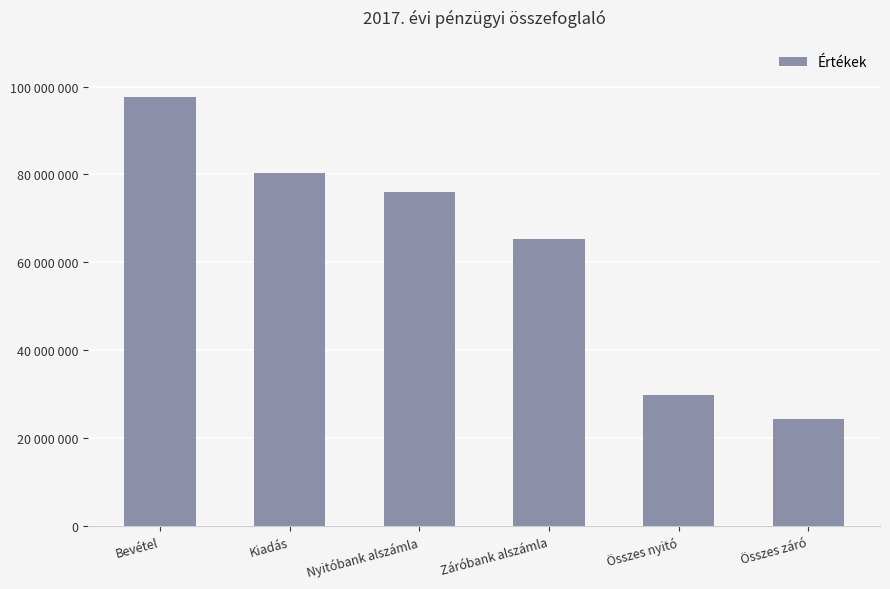

Reading left to right, transcribe all the data shown in this chart.

97593682	80432850	75953410	65258322	29778397	24354720